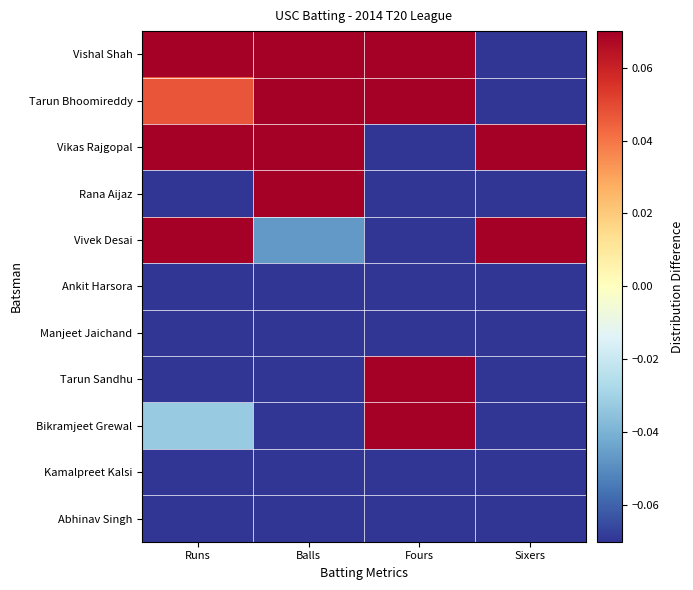

Count the number of data series in this chart.

11